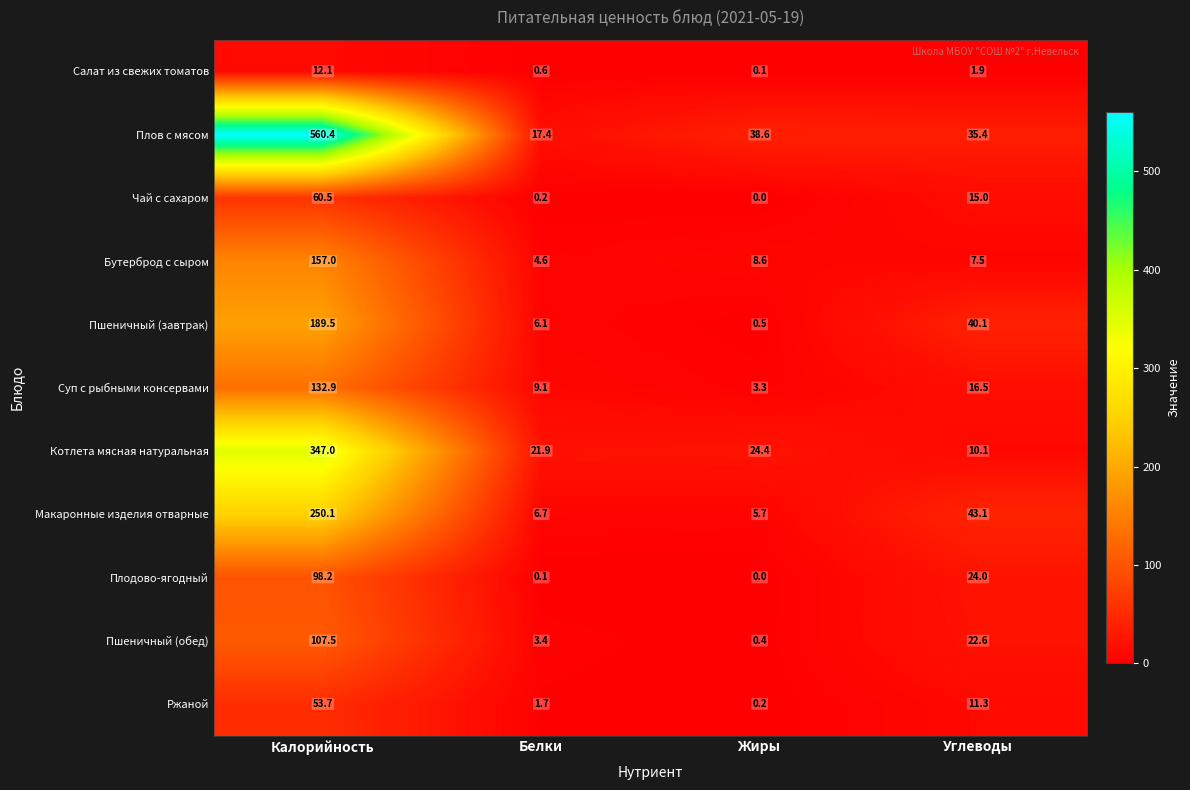

Which series has the largest total across all categories?

Плов с мясом